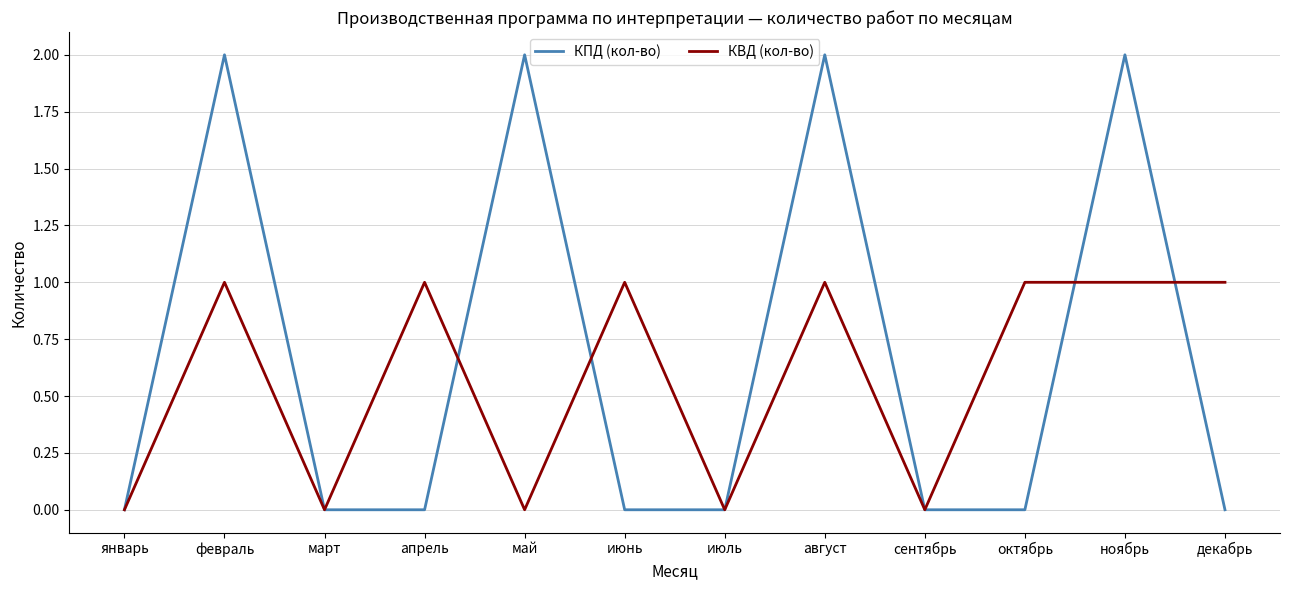

Which series ends up on top after the final intersection of КВД (кол-во) and КПД (кол-во)?

КВД (кол-во)